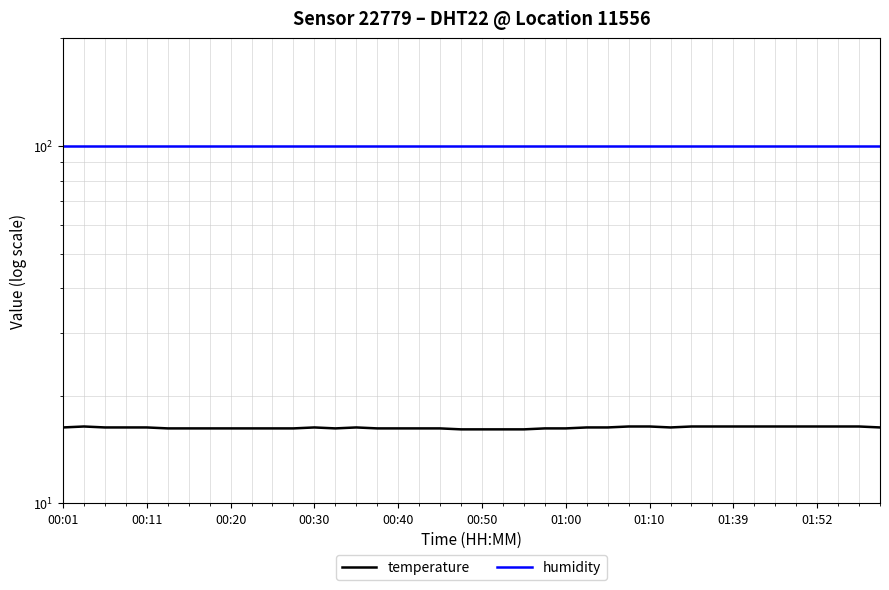

Does the chart have visible grid lines?

Yes